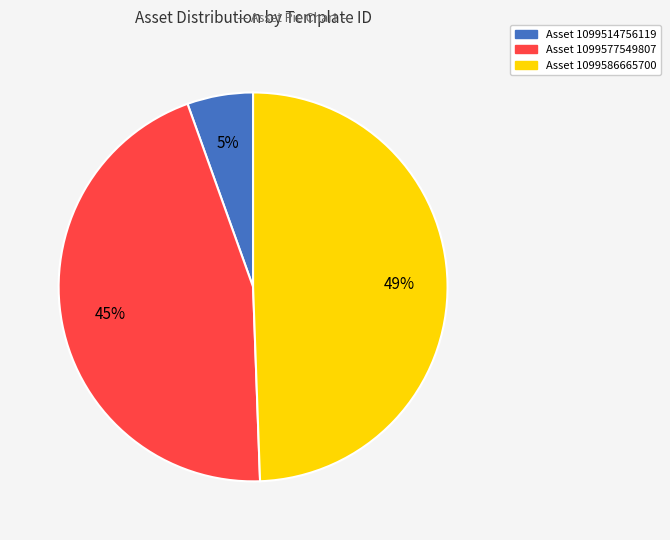

Is there a majority slice in this chart?

No